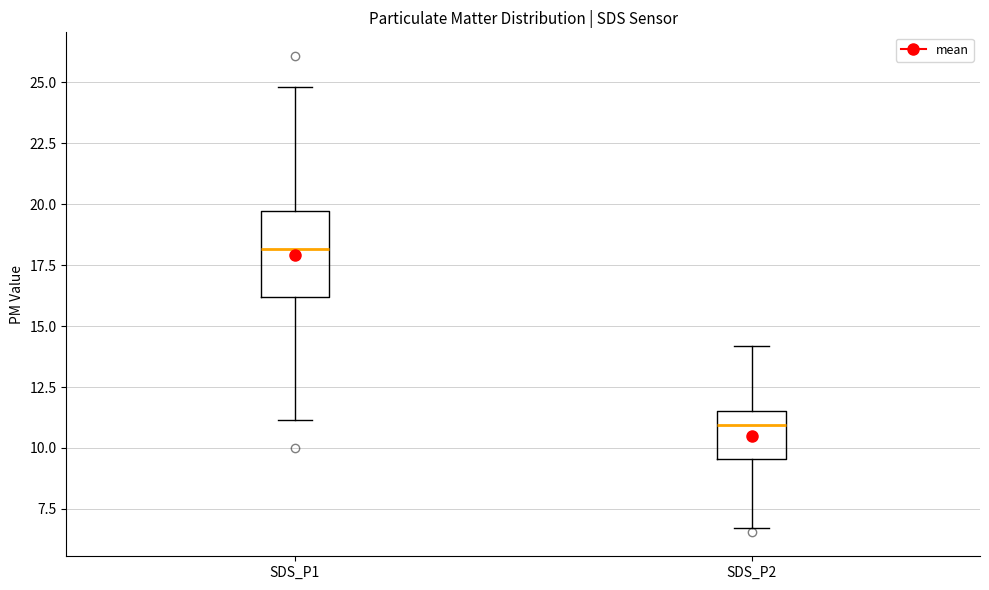

Where does the lower whisker of the box for SDS_P2 end on the y-axis? The values are not printed on the chart, so give them approximately, as read against the axis.

6.5